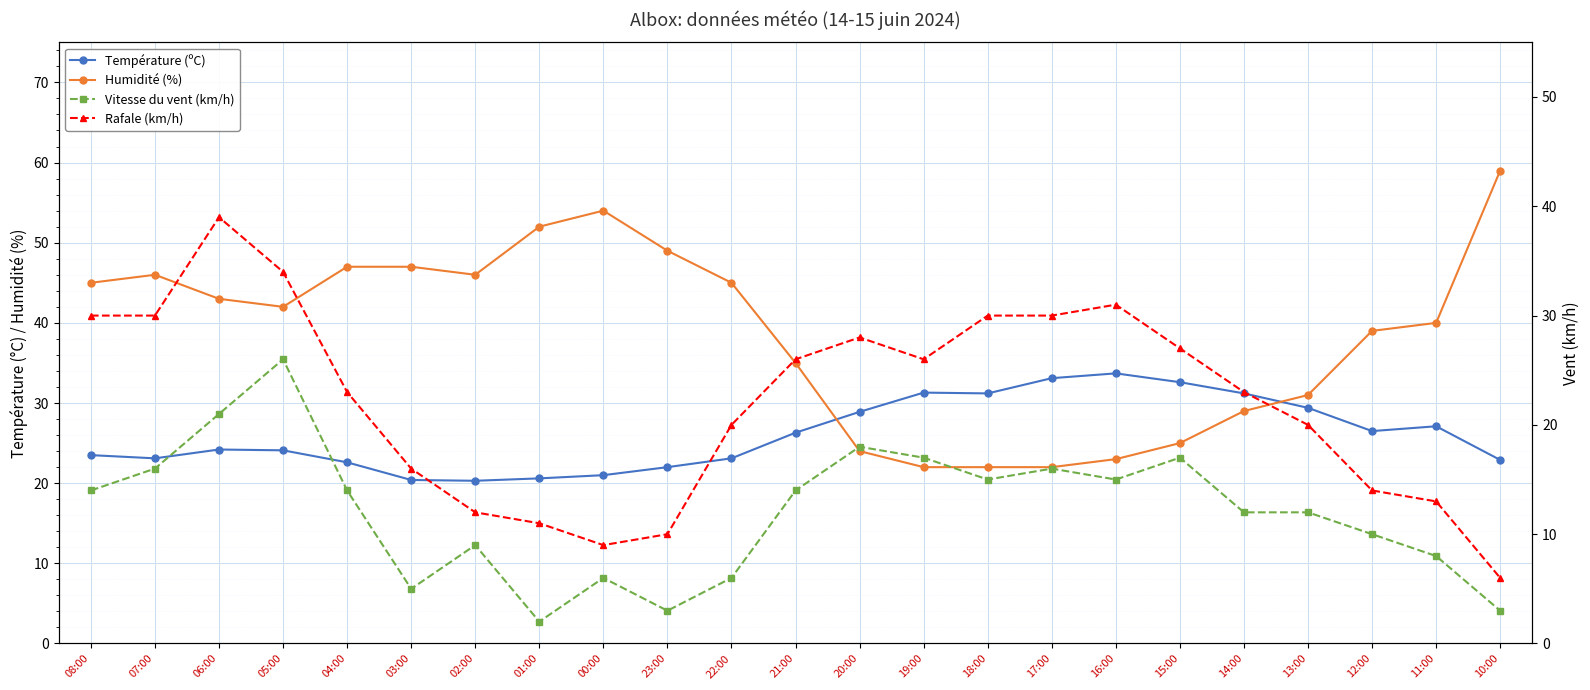

Rank the series by their maximum value, from highest to lowest.

Humidité (%), Rafale (km/h), Température (ºC), Vitesse du vent (km/h)